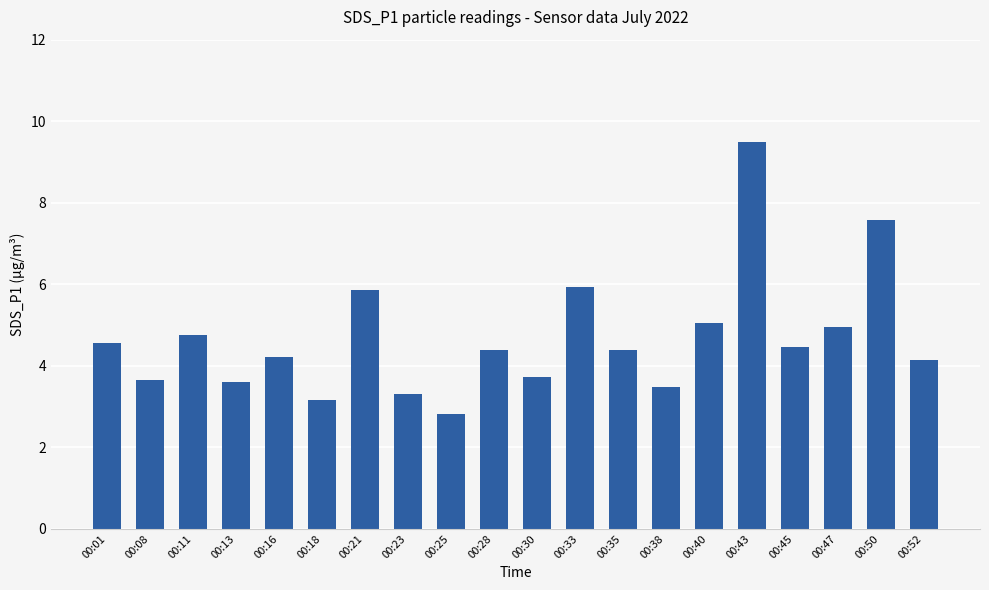

Are the bars grouped side by side (vs. stacked)?

No